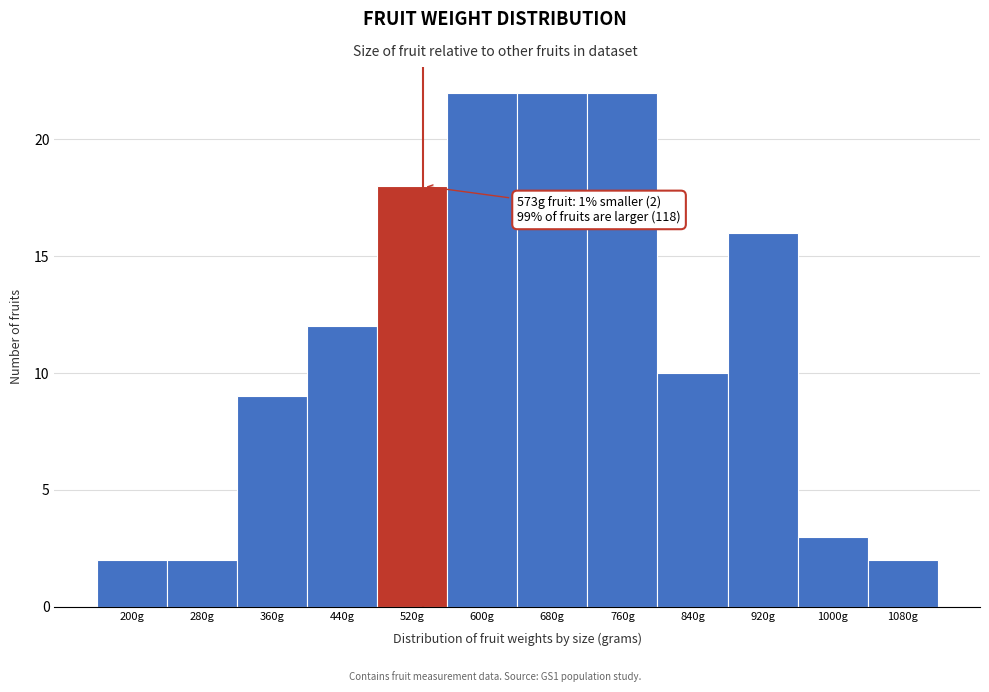

Reading right to left, extract all data points from this chart.

2	3	16	10	22	22	22	18	12	9	2	2